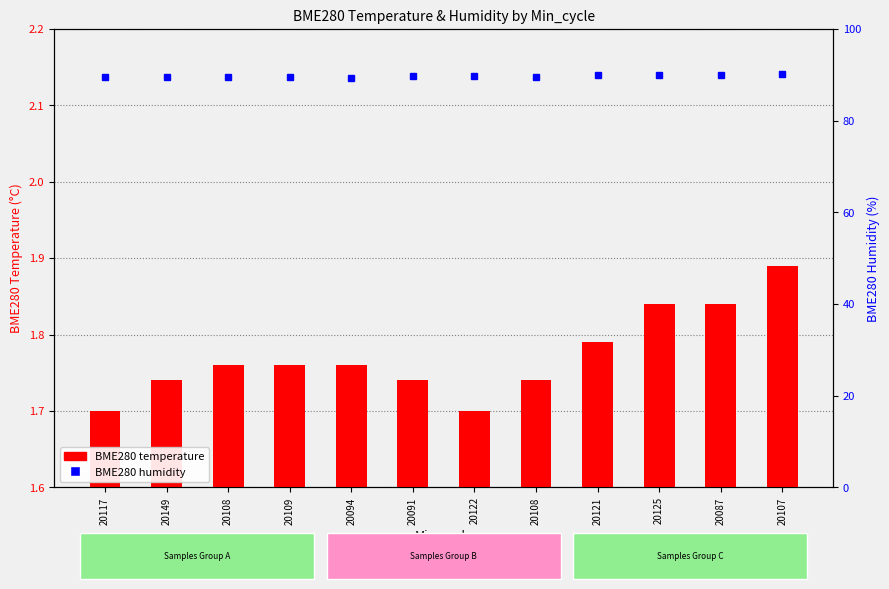

What is the change in value from 20108 to 20087?

+0.1